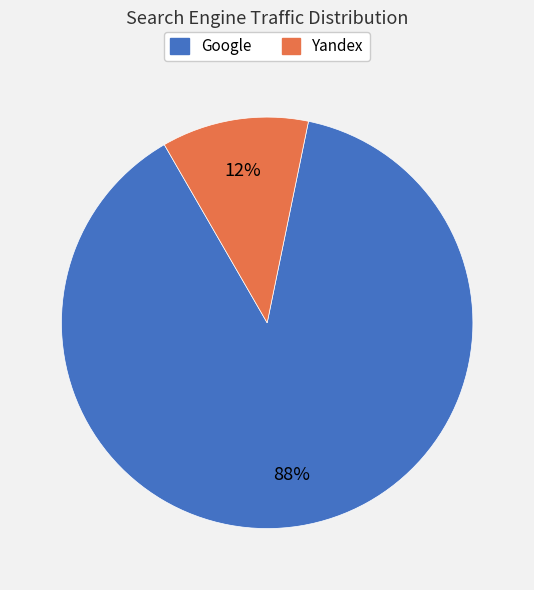

Is there any slice that represents more than half of the pie?

Yes